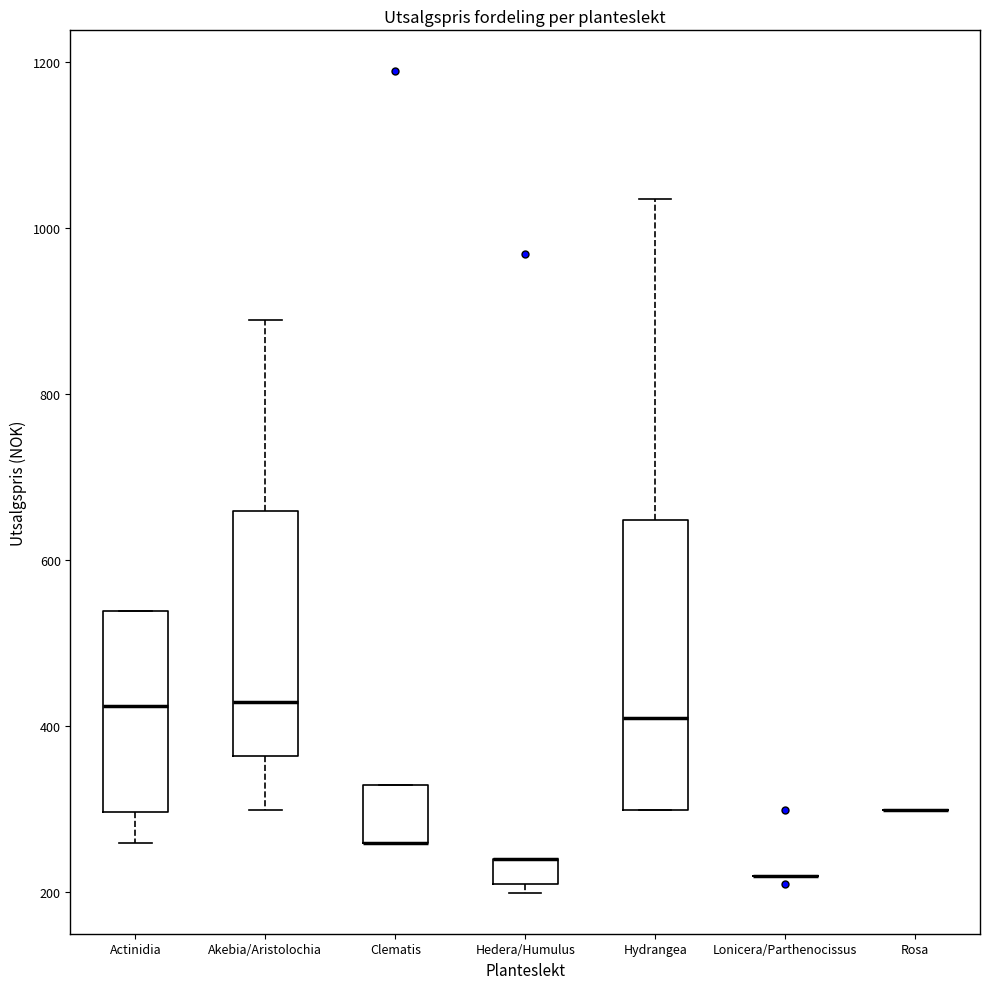

Where is the upper edge of the box for Clematis on the y-axis? The values are not printed on the chart, so give them approximately, as read against the axis.

320